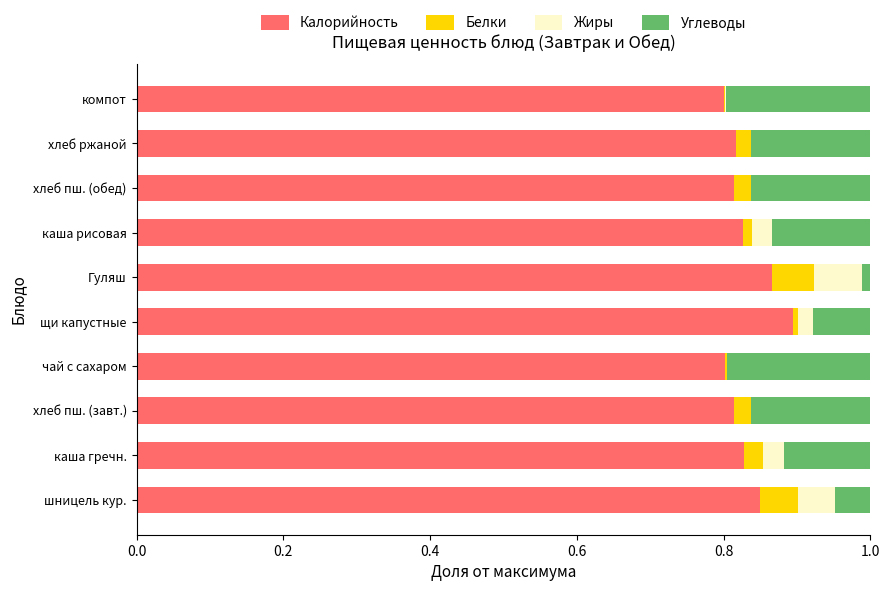

At which label does Калорийность reach its peak?

щи капустные